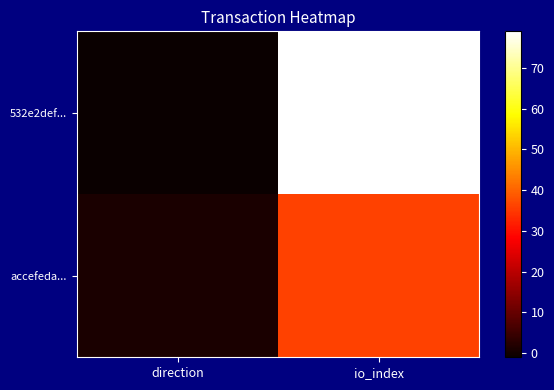

List the series in order of their peak value, lowest first.

accefeda..., 532e2def...